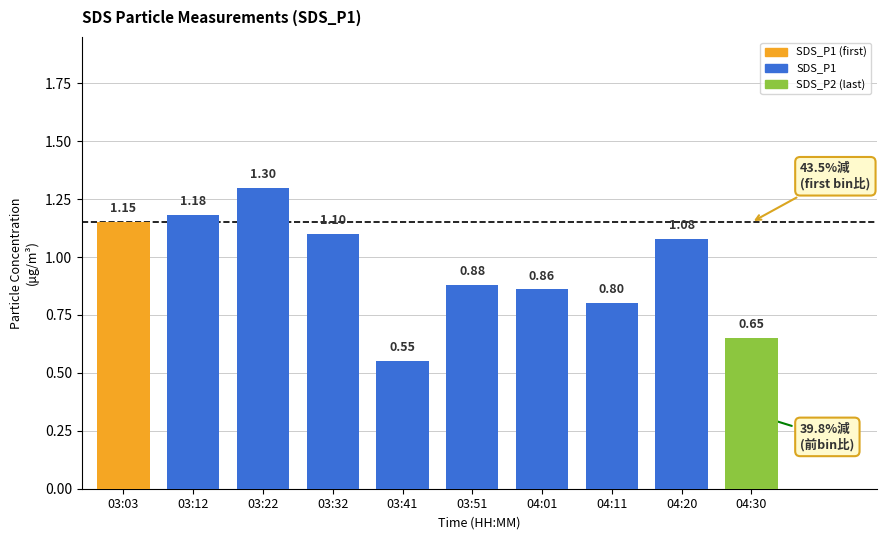

Which category has the lowest value across all series?

03:41